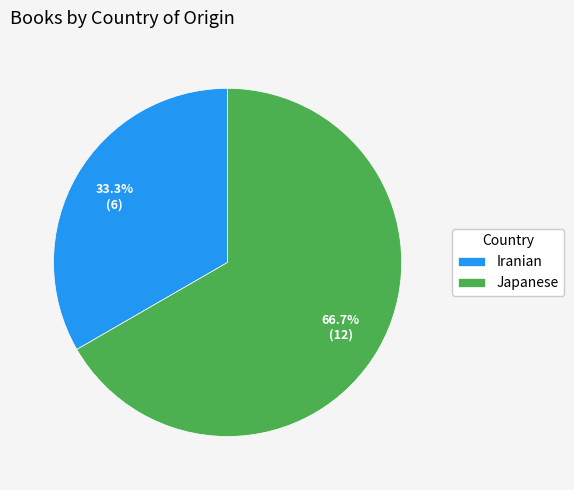

What percentage is the Iranian slice, to the nearest percent?

33%